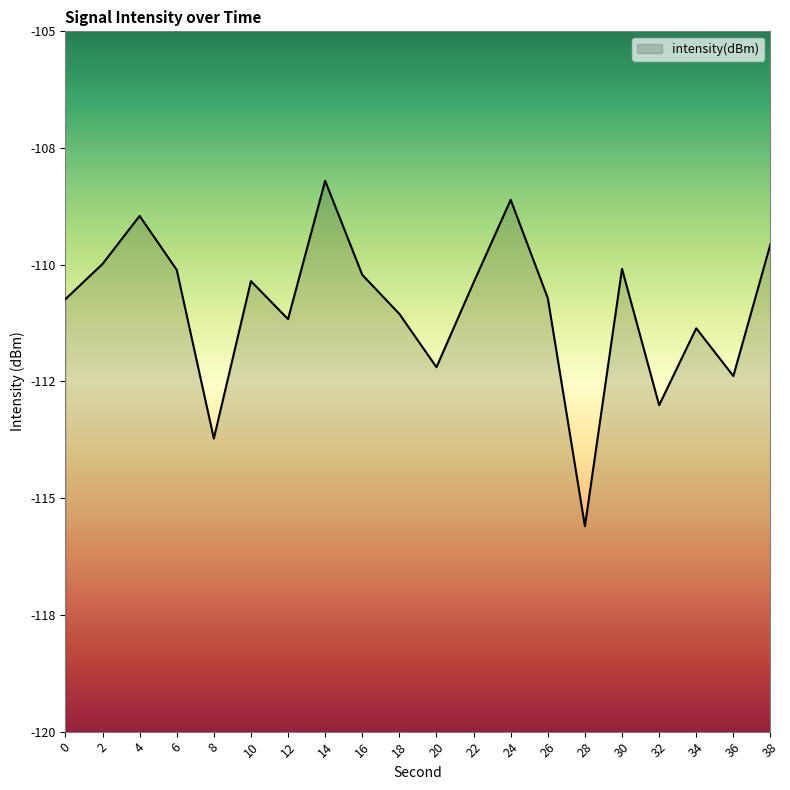

Which has a higher value, 14 or 2?

14